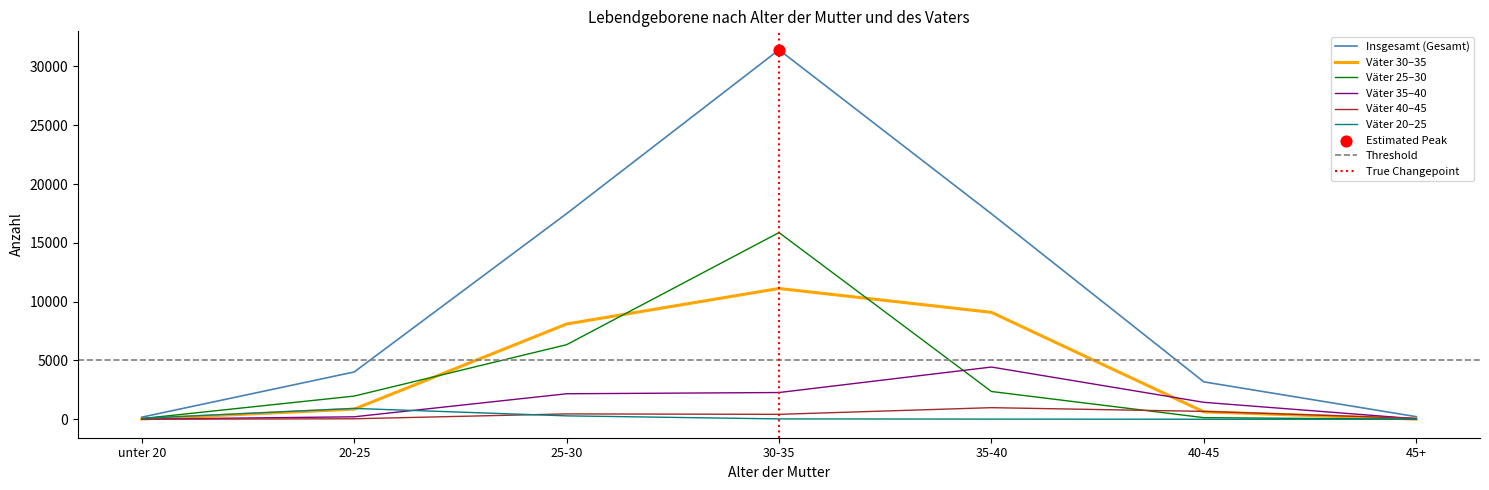

Is the value of Insgesamt (Gesamt) at 20-25 greater than the value of Väter 20–25 at 20-25?

Yes